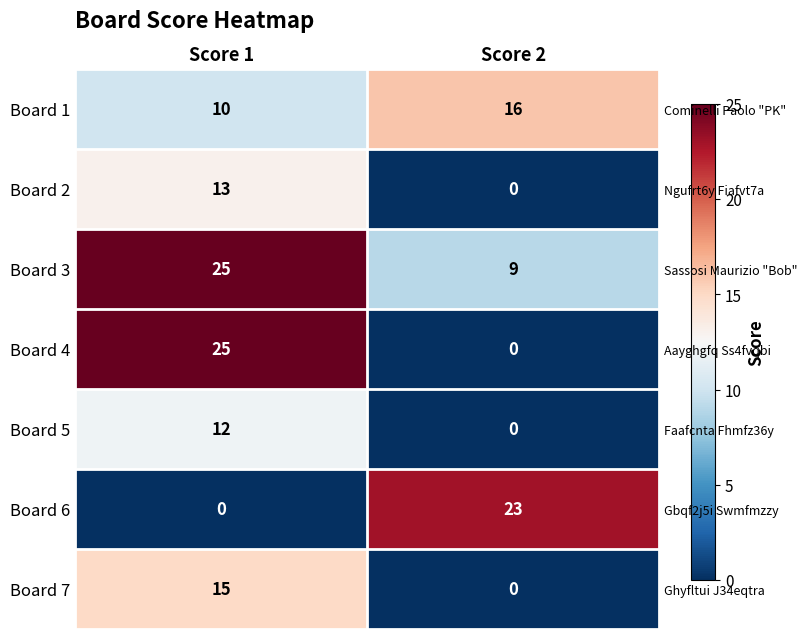

Count the Board 5 values in the range 0 to 12.

2